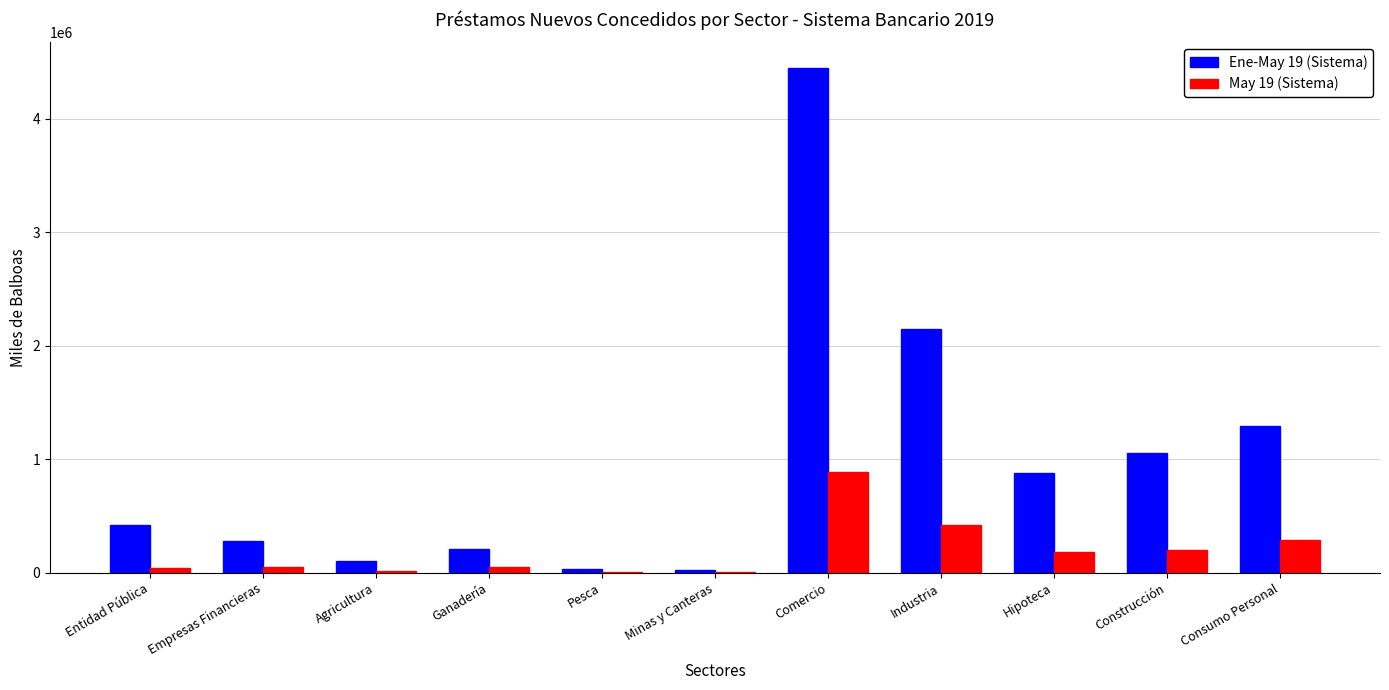

Which series changed the most between Comercio and Consumo Personal?

Ene-May 19 (Sistema)